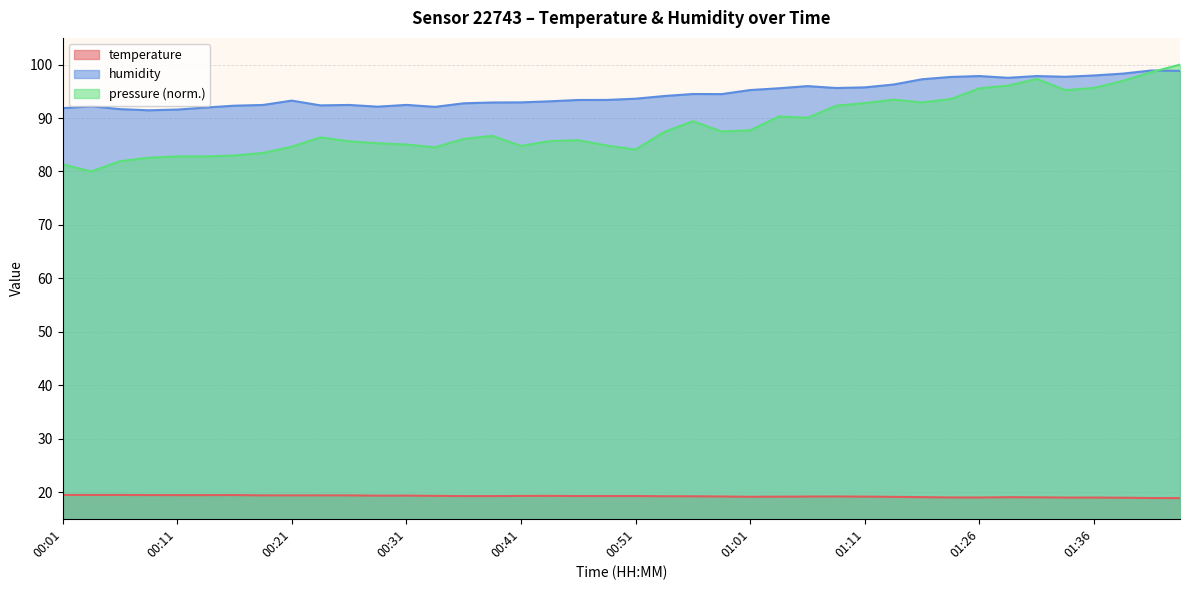

What is the label of the 28th point from the right?

00:31